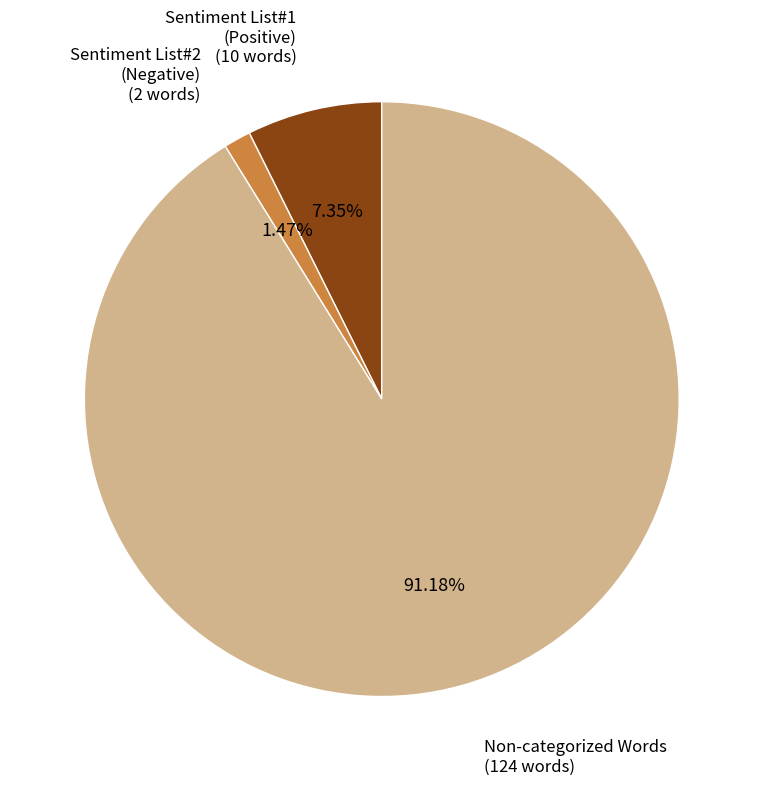

Rank the categories by value from lowest to highest.

Sentiment List#2 (Negative), Sentiment List#1 (Positive), Non-categorized Words